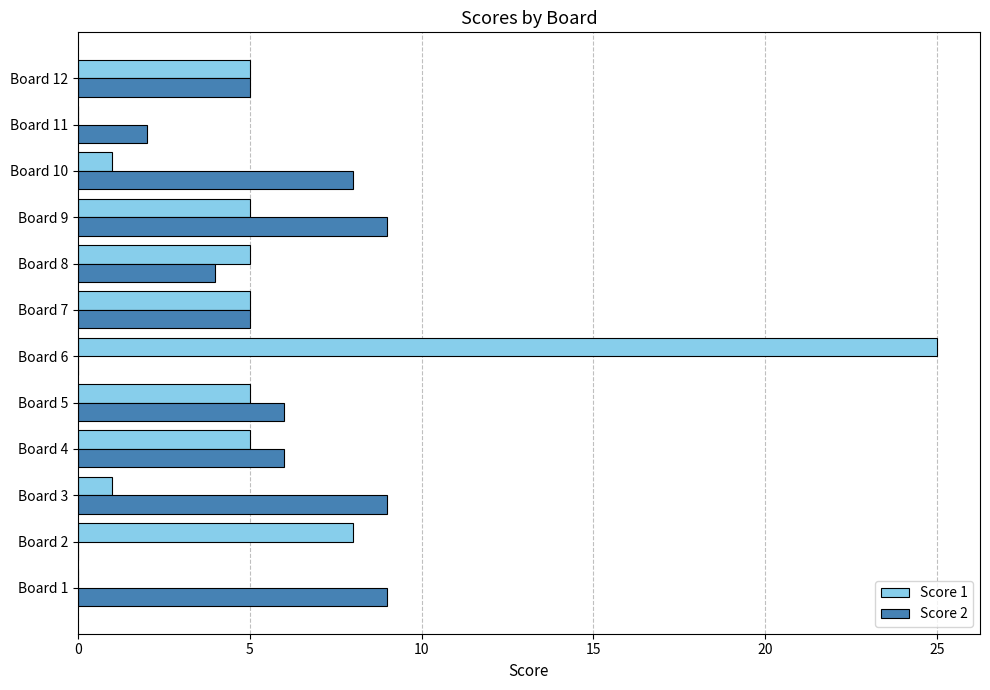

Is the value of Score 2 at Board 9 greater than the value of Score 1 at Board 4?

Yes